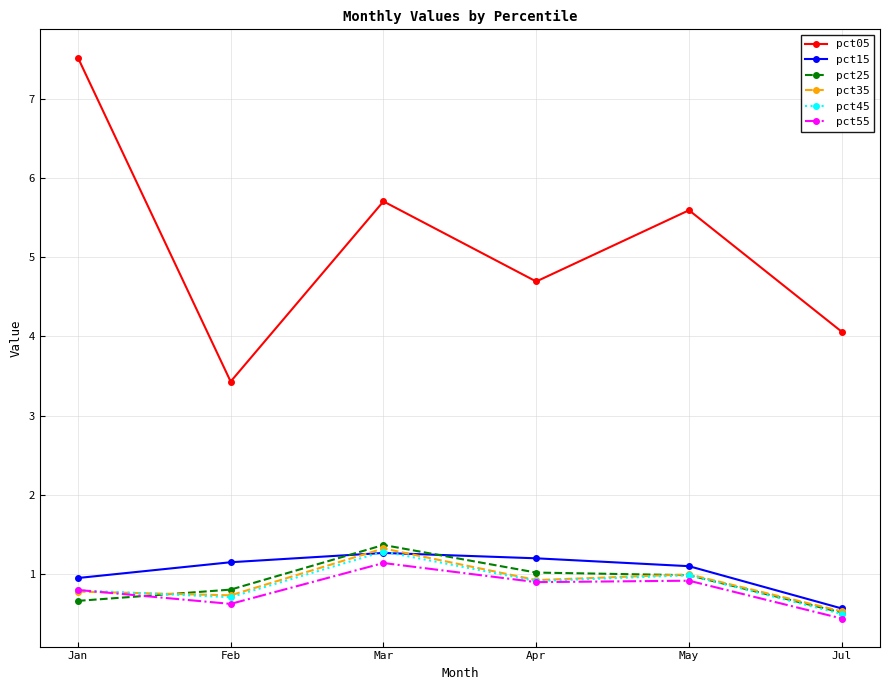

What is the sum of the pct35 values at May and Jan?

1.8